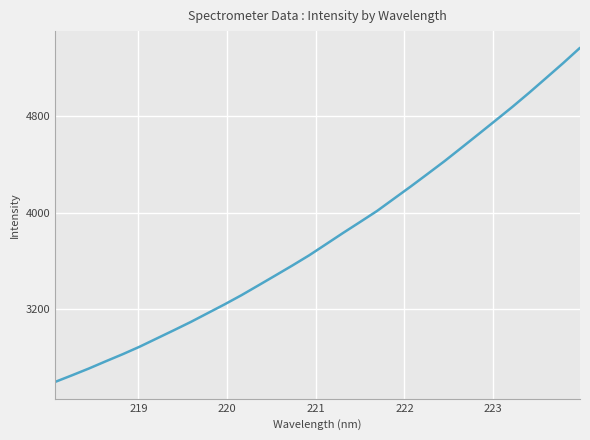

True or false: there are more than 0 points higher than both neighbors.

False